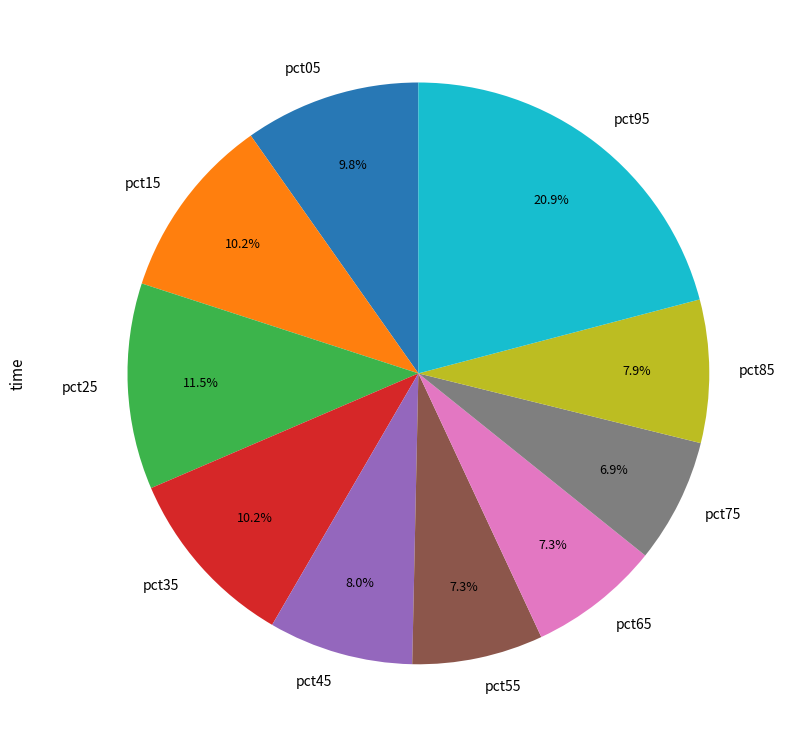

How much of the chart is everything except pct95?

79.1%